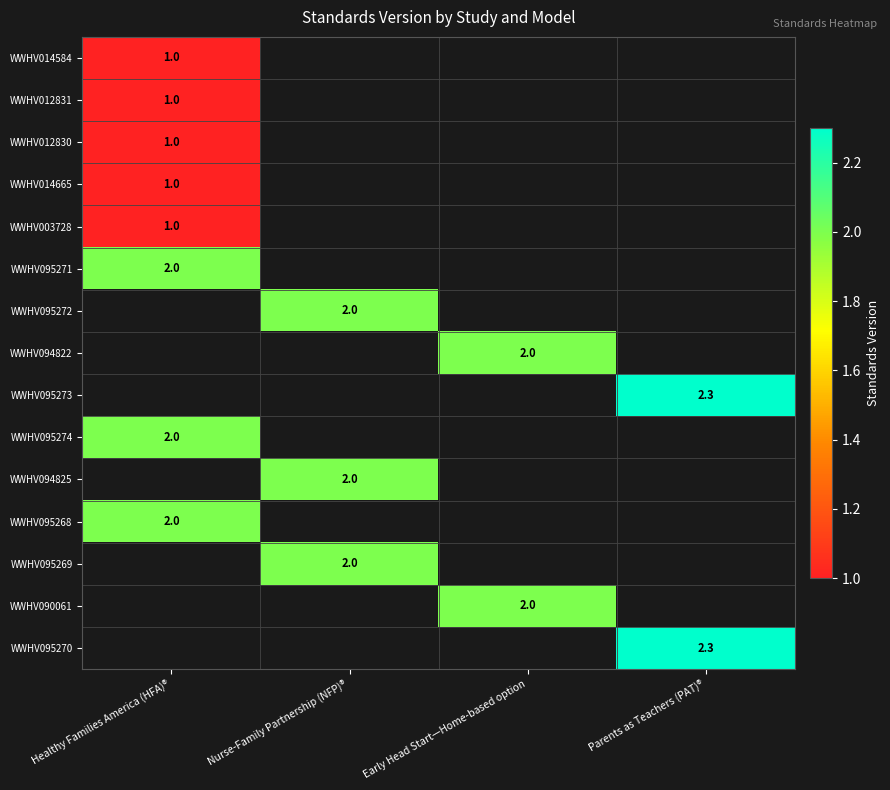

The value of WWHV094822 at Early Head Start—Home-based option is 2.0. True or false?

True